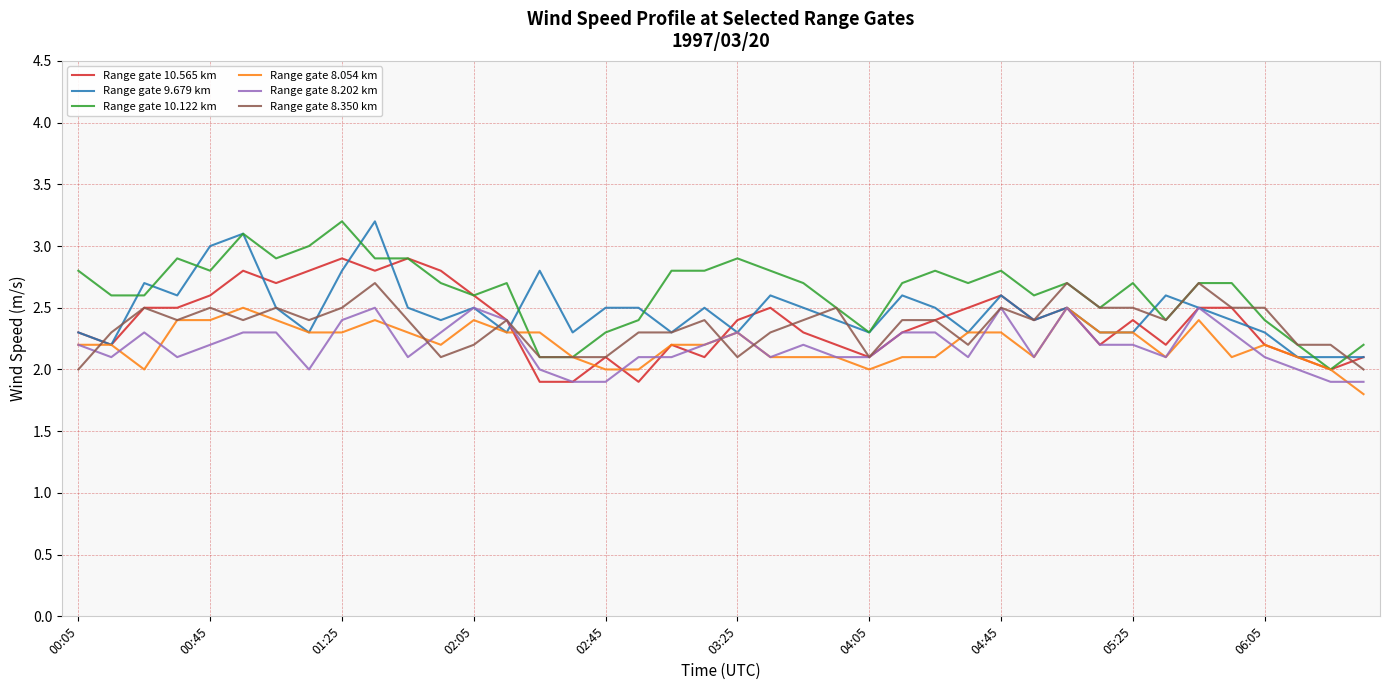

Does the chart display data point markers on the line(s)?

No